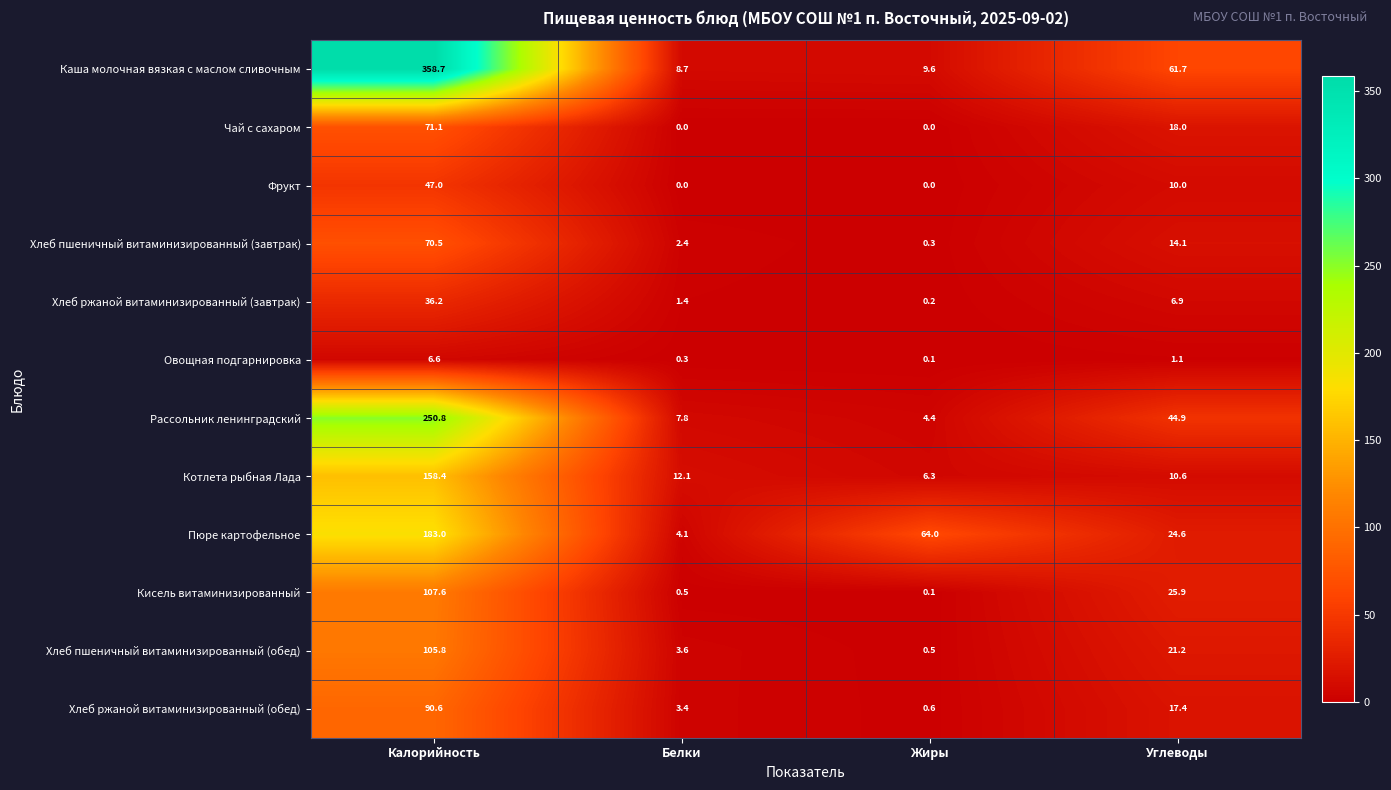

What is the average value of the Кисель витаминизированный series?

33.5